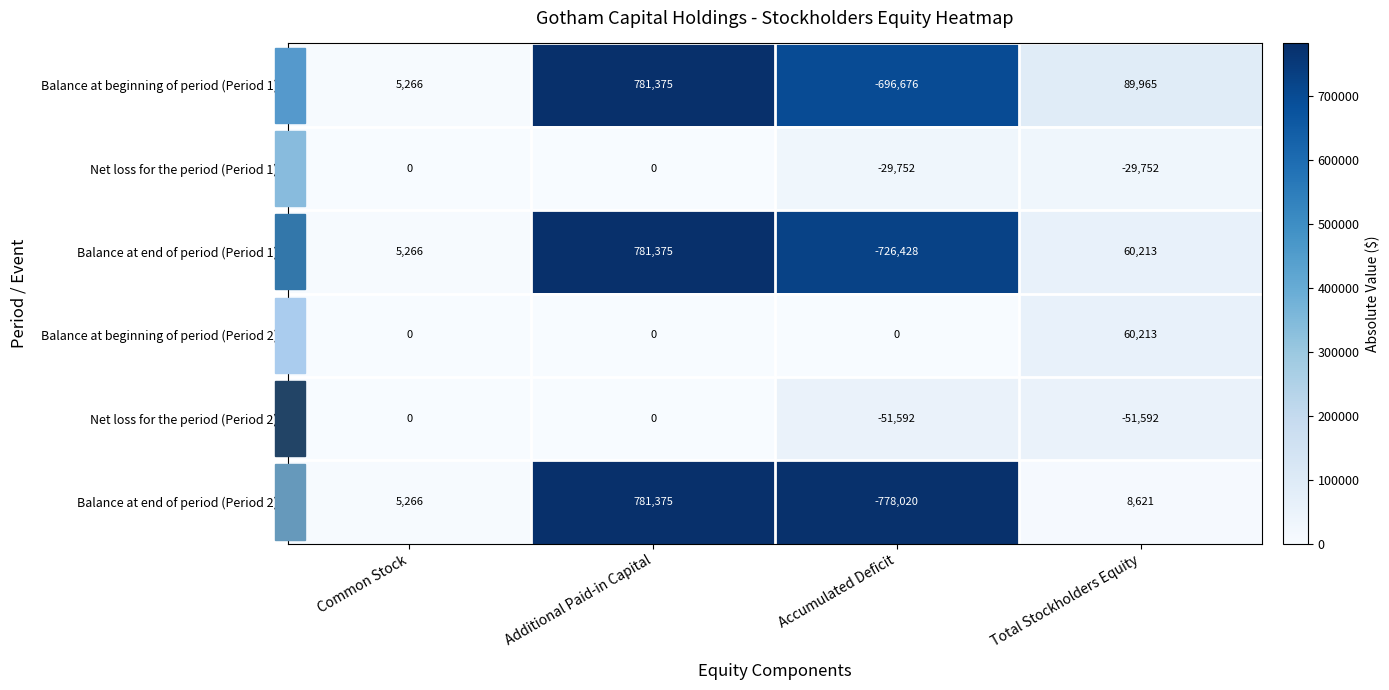

Where is Net loss for the period (Period 1) nearest to the value -14876?

Common Stock